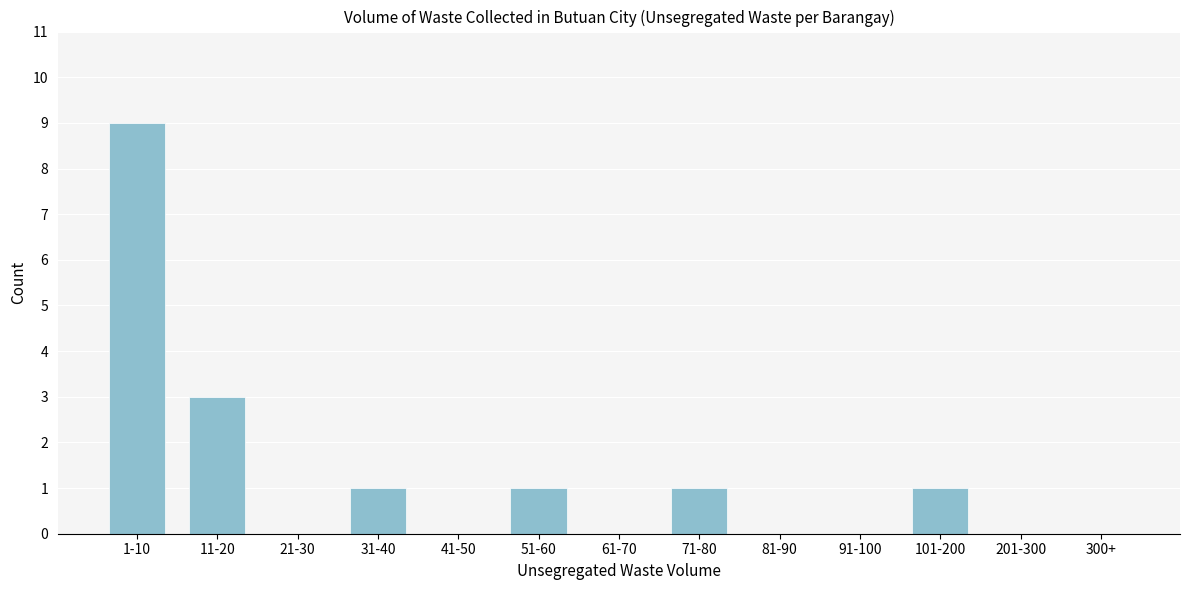

Reading left to right, extract all data points from this chart.

1-10=9	11-20=3	21-30=0	31-40=1	41-50=0	51-60=1	61-70=0	71-80=1	81-90=0	91-100=0	101-200=1	201-300=0	300+=0